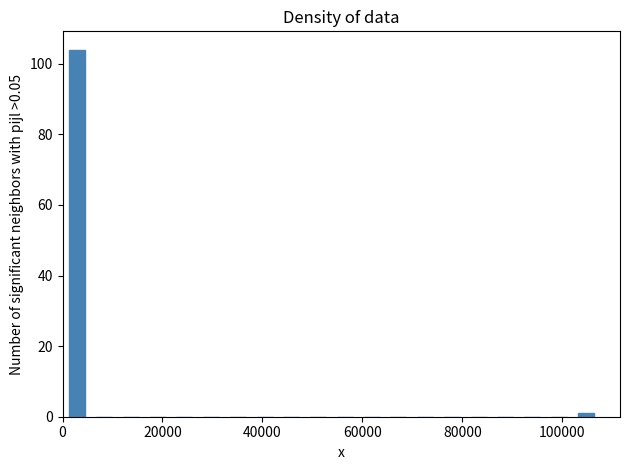

Read against the x-axis, roughly where is the centre of the tallest bar?

2000